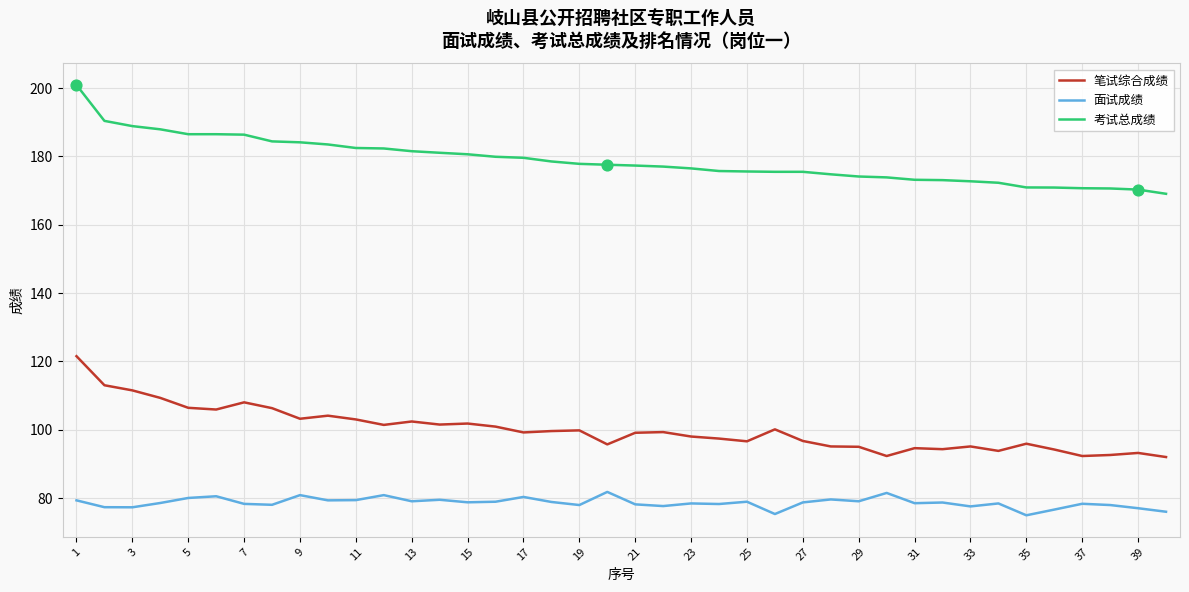

Which series has the largest total across all categories?

考试总成绩